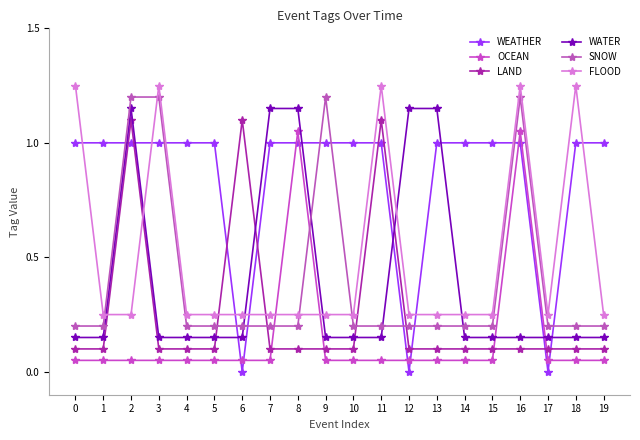

Where is the first local maximum for LAND?

2